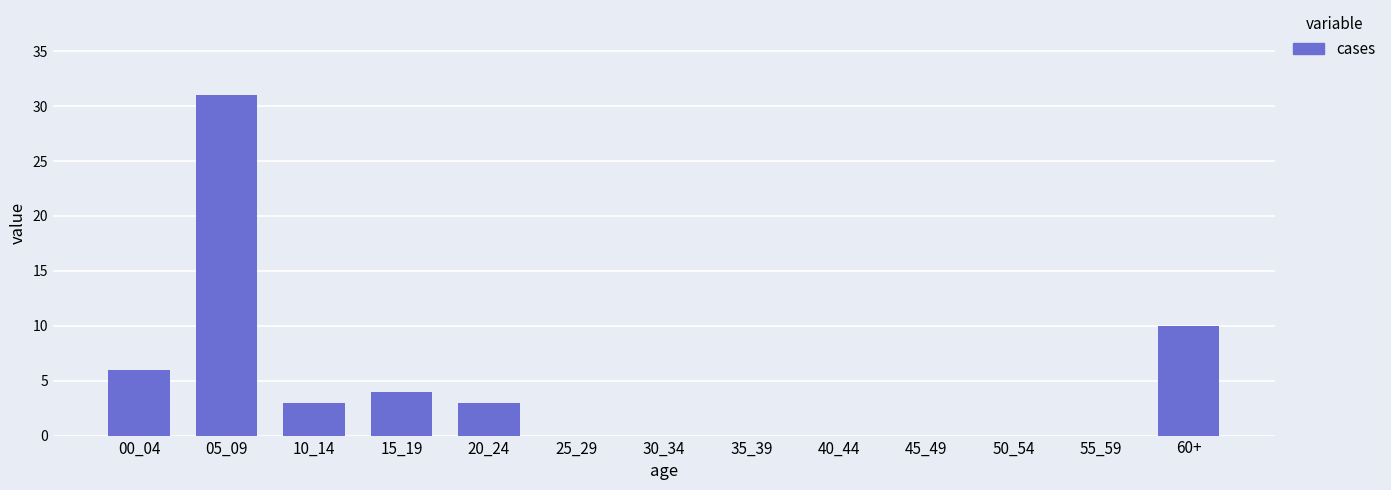

Reading right to left, list all the values displayed in this chart.

60+=10	55_59=0	50_54=0	45_49=0	40_44=0	35_39=0	30_34=0	25_29=0	20_24=3	15_19=4	10_14=3	05_09=31	00_04=6